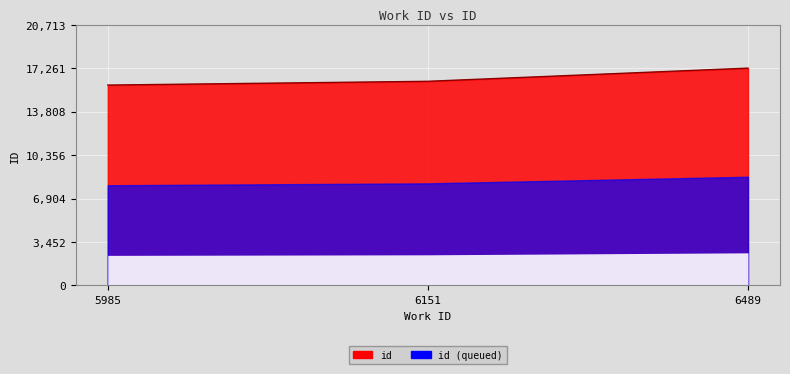

Approximately how many times larger is the value at 6151 compared to 6489?

0.9